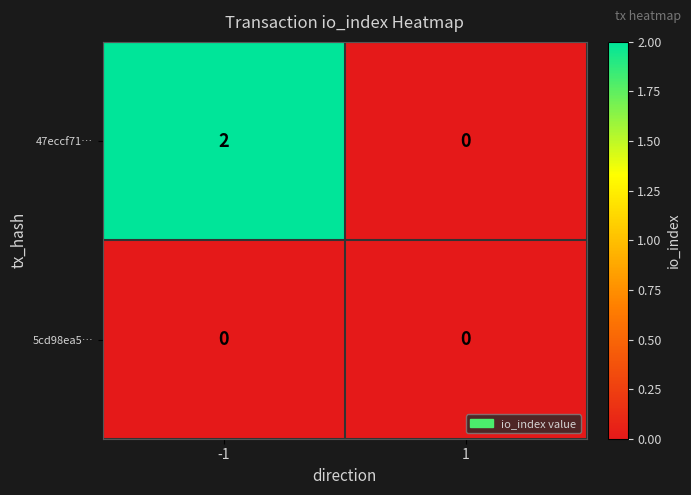

Reading left to right, extract all data points from this chart.

47eccf71…: 2	0
5cd98ea5…: 0	0